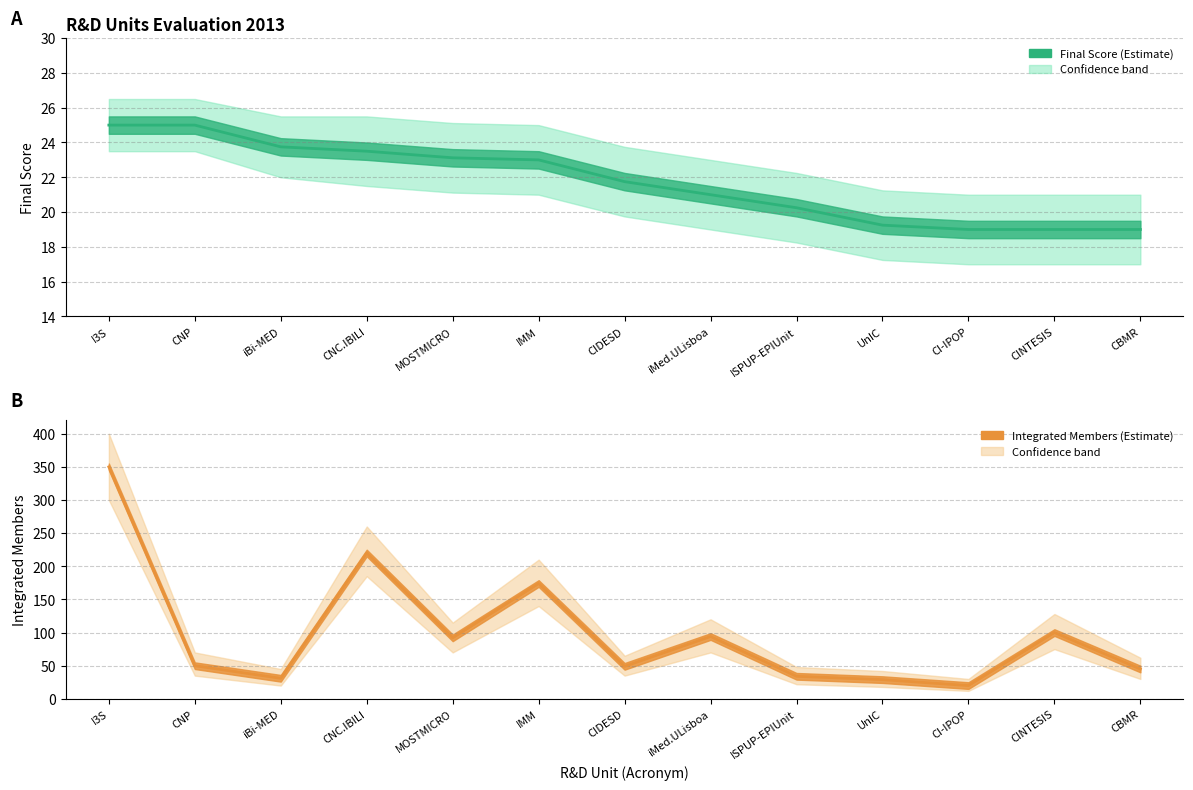

Reading left to right, transcribe all the data shown in this chart.

Final Score: 25.0	25.0	23.8	23.5	23.1	23.0	21.8	21.0	20.2	19.2	19.0	19.0	19.0
Integrated Members: 350.0	50.0	31.0	220.0	92.0	174.0	49.0	94.0	34.0	29.0	20.0	100.0	45.0